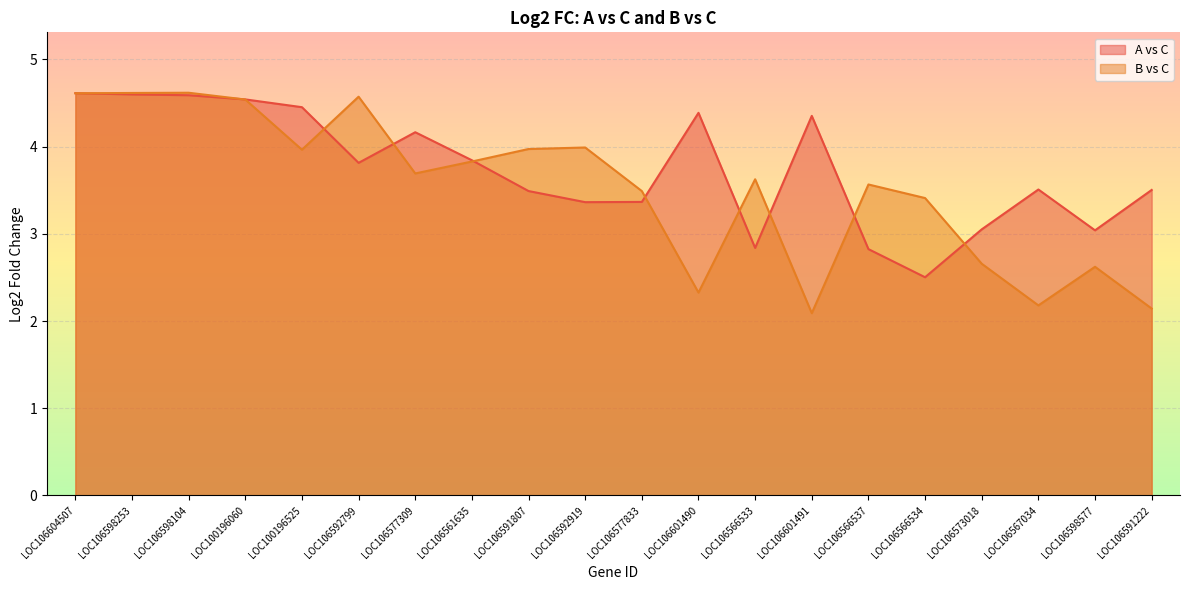

How many series are shown in this chart?

2